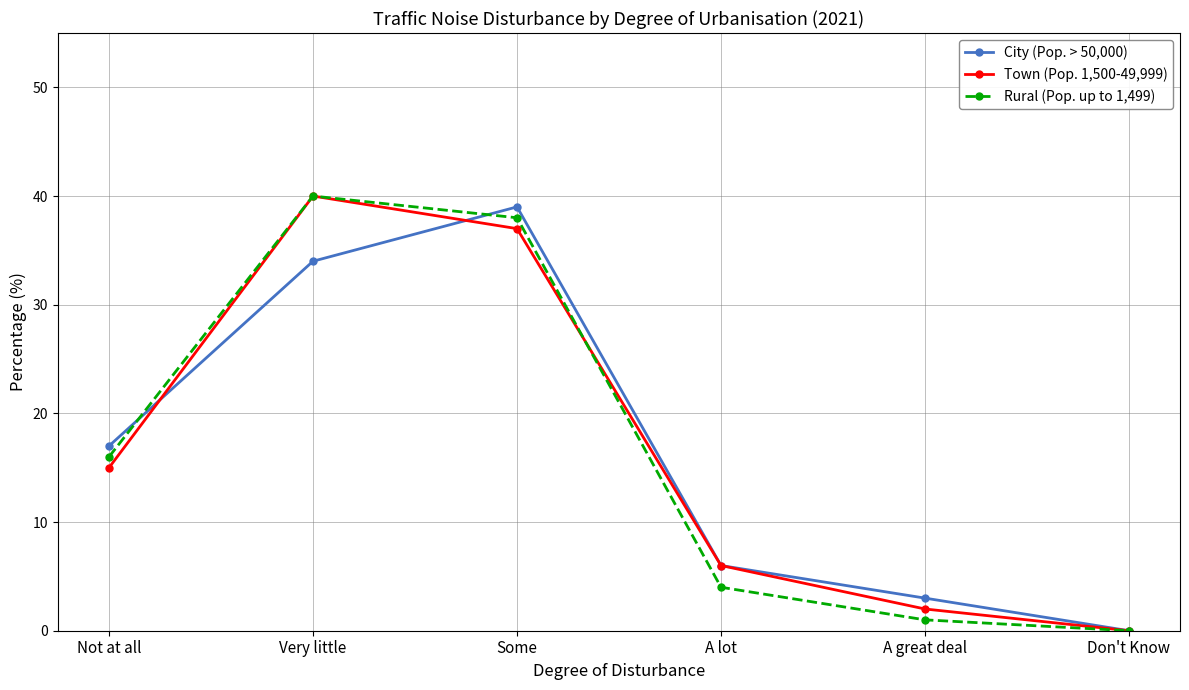

Does the chart have visible grid lines?

Yes